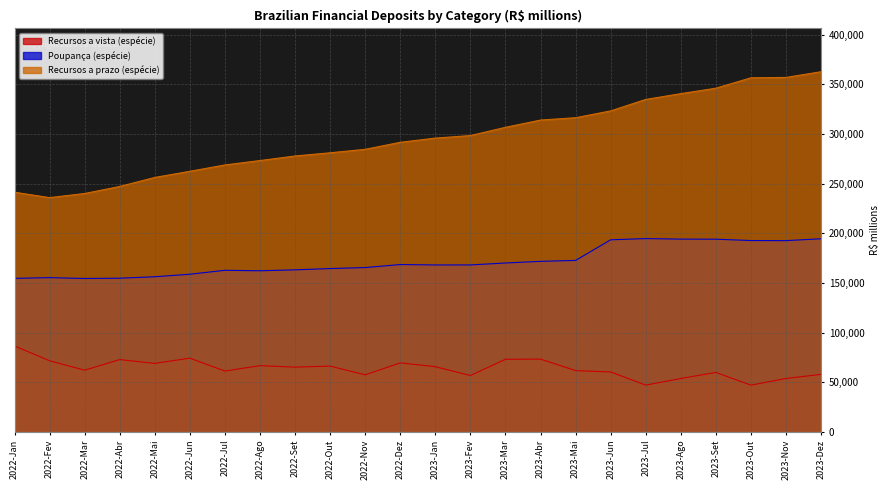

Where is the first local maximum for Poupança (espécie)?

2022-Fev